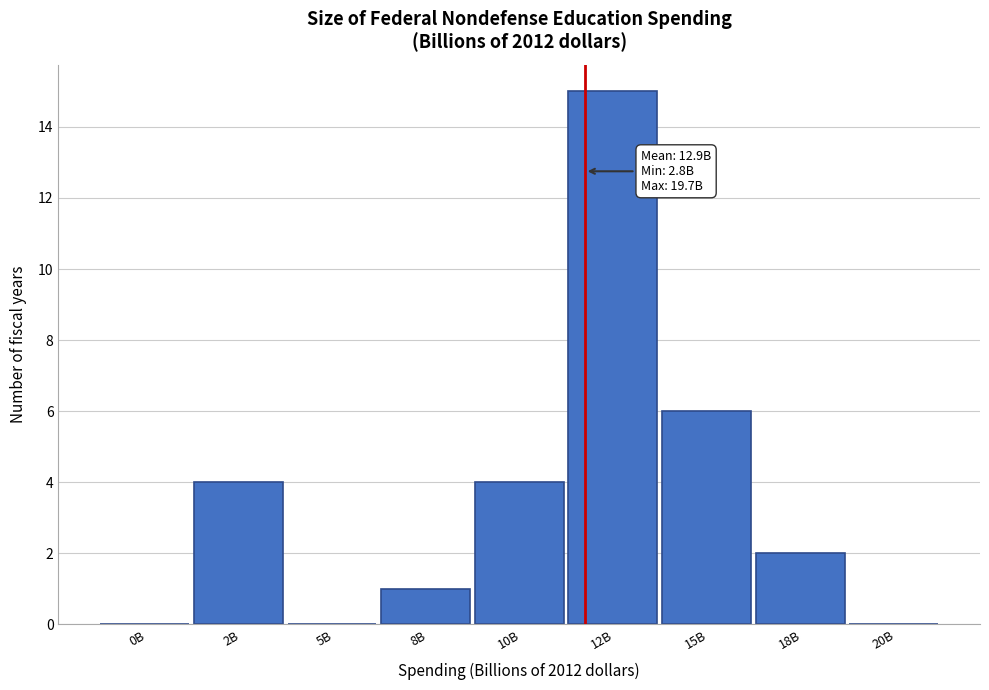

Reading left to right, list all the values displayed in this chart.

0B=0	2B=4	5B=0	8B=1	10B=4	12B=15	15B=6	18B=2	20B=0